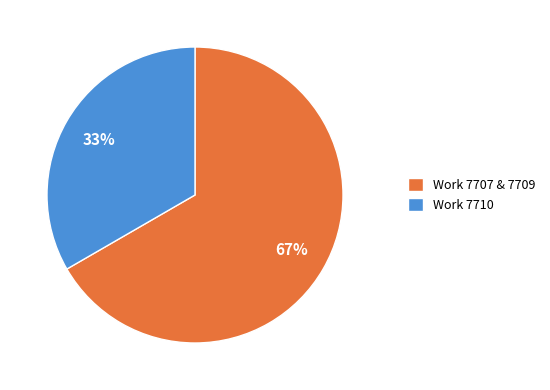

Is there a majority slice in this chart?

Yes